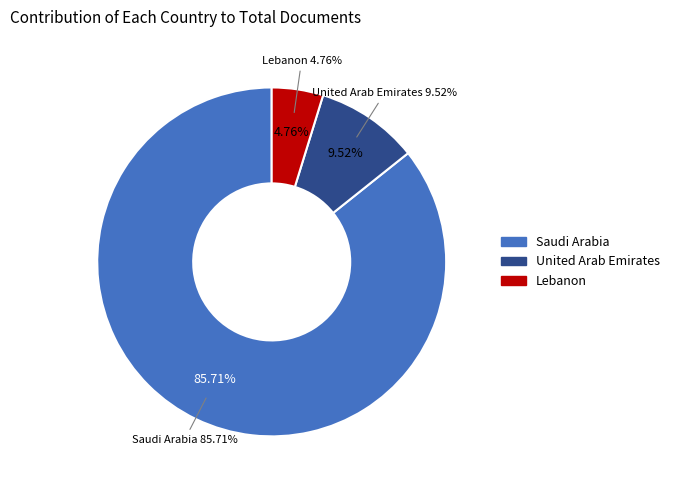

Rank the categories by value from lowest to highest.

Lebanon, United Arab Emirates, Saudi Arabia